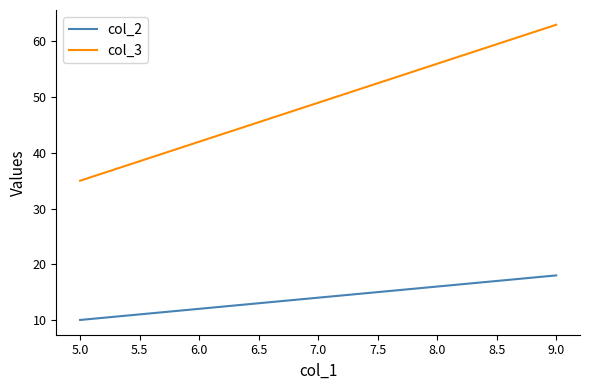

Rank the series by their average value, from highest to lowest.

col_3, col_2